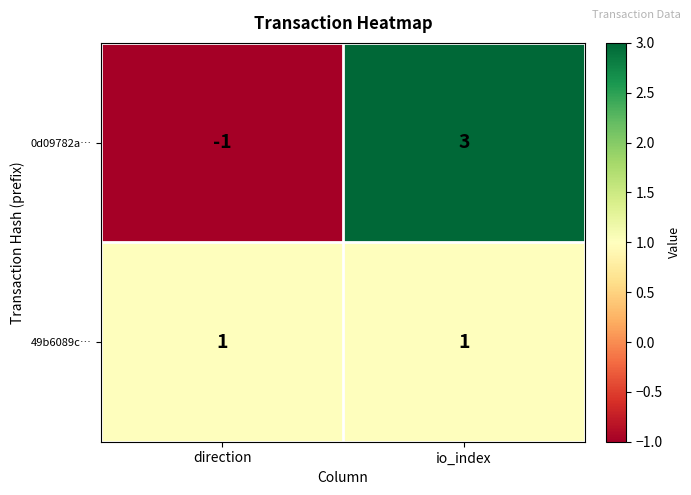

What is the difference between the highest and lowest values at direction?

2